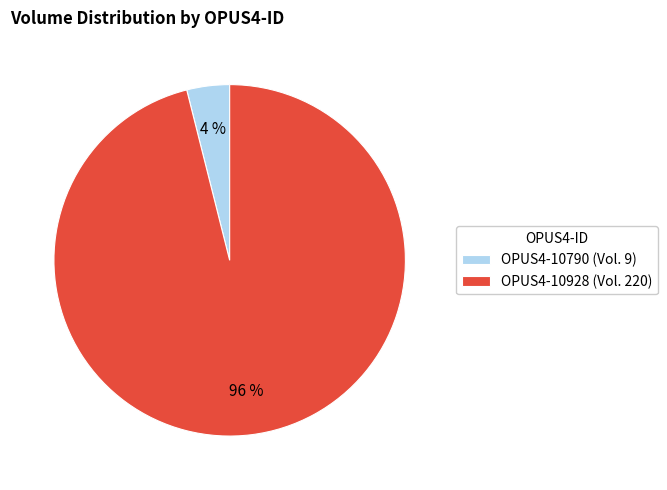

To the nearest percent, what portion does OPUS4-10928 represent?

96%